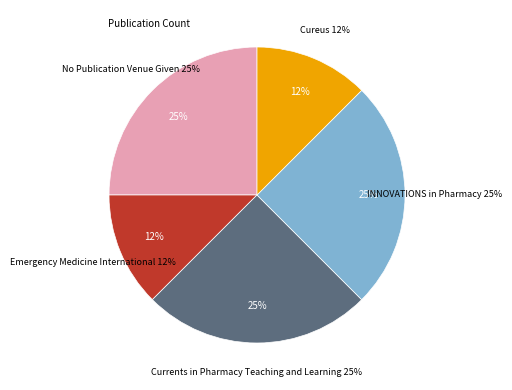

Which slice is the largest?

No Publication Venue Given